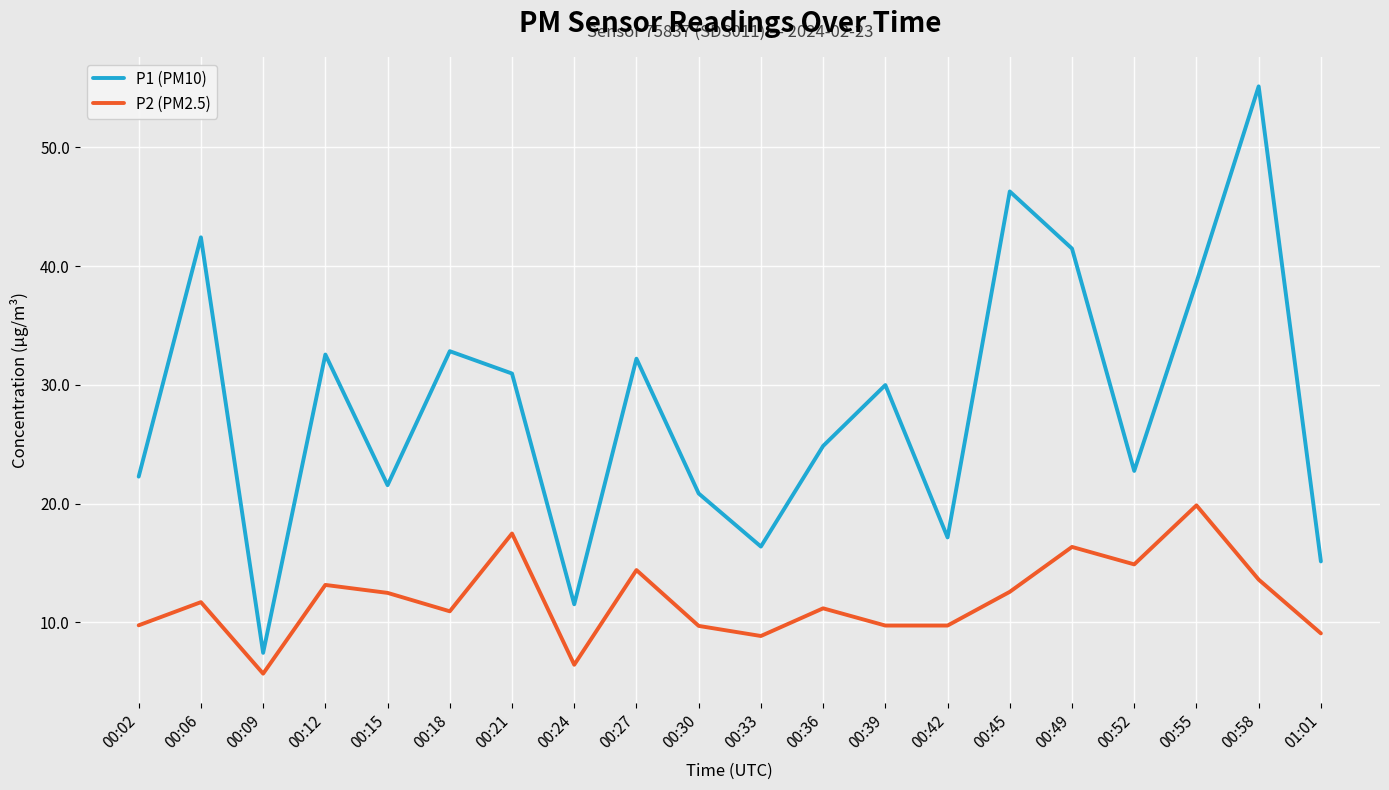

True or false: P1 (PM10) and P2 (PM2.5) cross at least once.

False